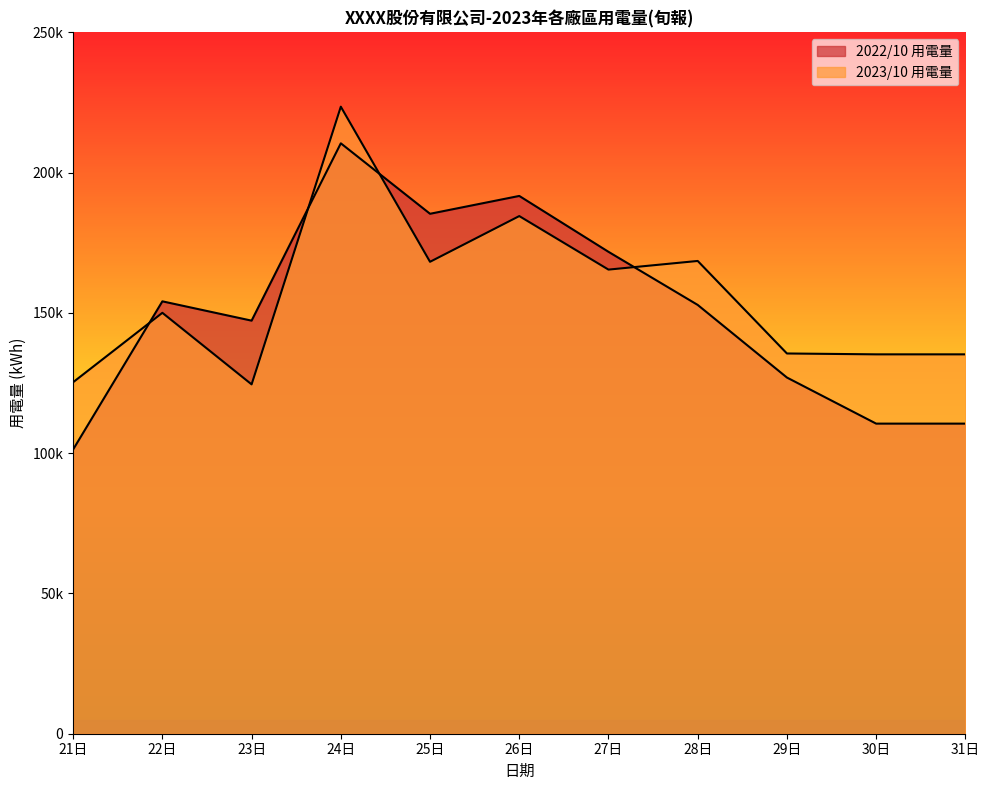

Where do 2023/10 用電量 and 2022/10 用電量 first cross each other?

21日 and 22日